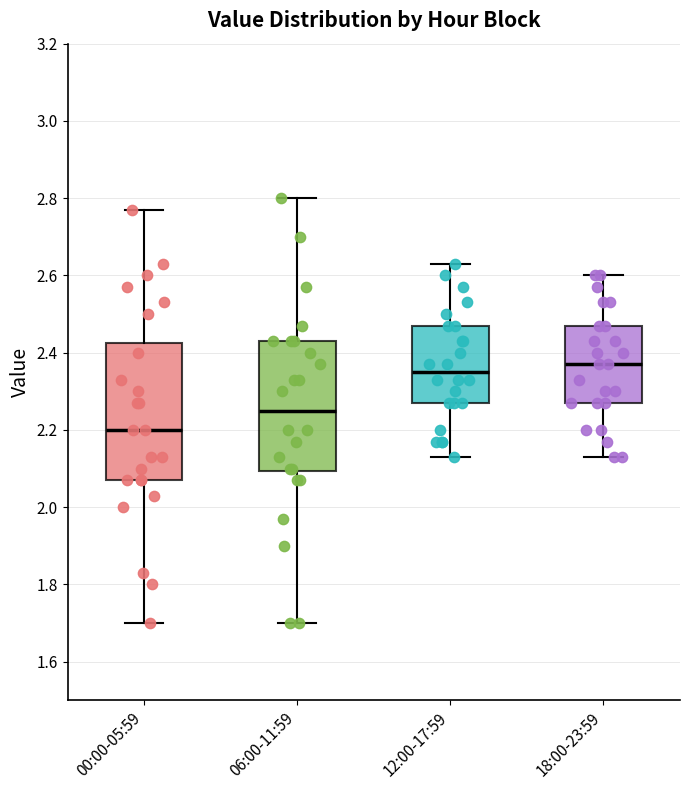

Reading left to right, read every box against the y-axis: the position of its median line, the range the box covers, and the ends of its whiskers. The values are not printed on the chart, so give them approximately, as read against the axis.

00:00-05:59: median 2.20, box 2.08 to 2.42, whiskers 1.70 to 2.78
06:00-11:59: median 2.26, box 2.10 to 2.44, whiskers 1.70 to 2.80
12:00-17:59: median 2.36, box 2.28 to 2.48, whiskers 2.14 to 2.64
18:00-23:59: median 2.38, box 2.28 to 2.48, whiskers 2.14 to 2.60